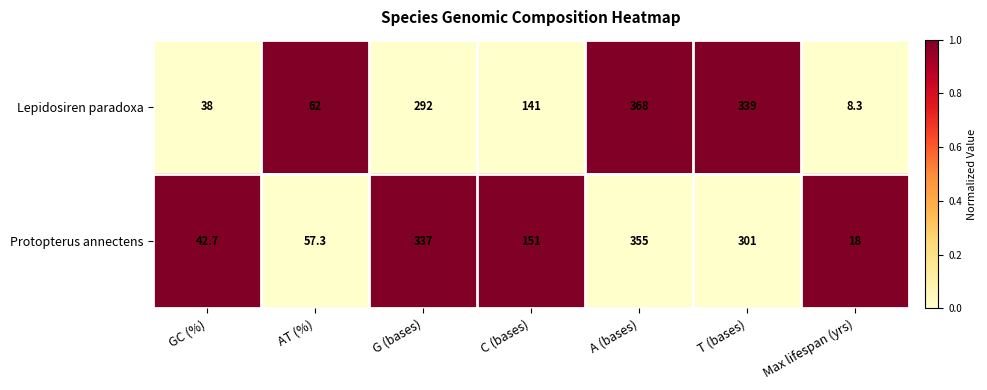

Rank the series at T (bases) from lowest to highest value.

Protopterus annectens, Lepidosiren paradoxa